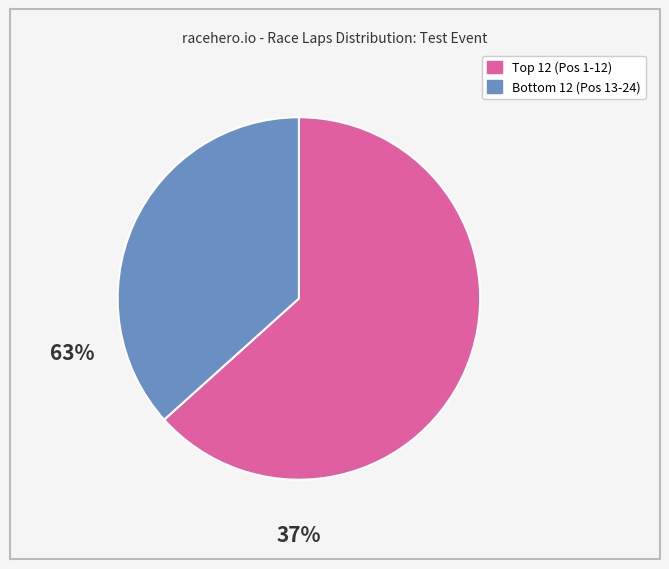

Is there any slice that represents more than half of the pie?

Yes